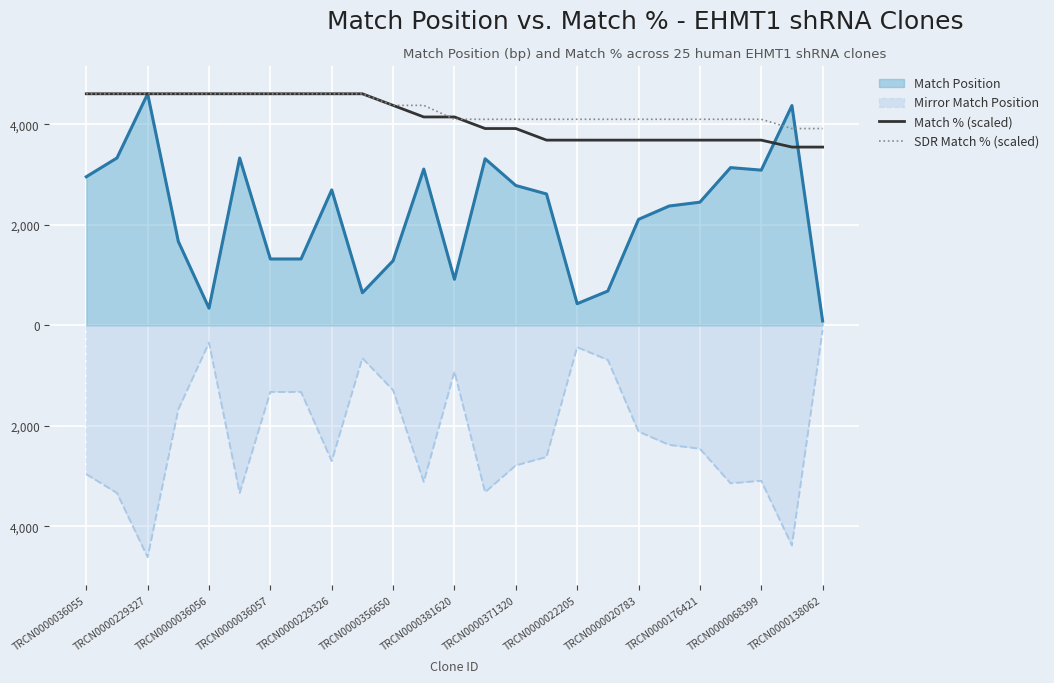

What is the maximum value for Match Position (line)?

4610.0